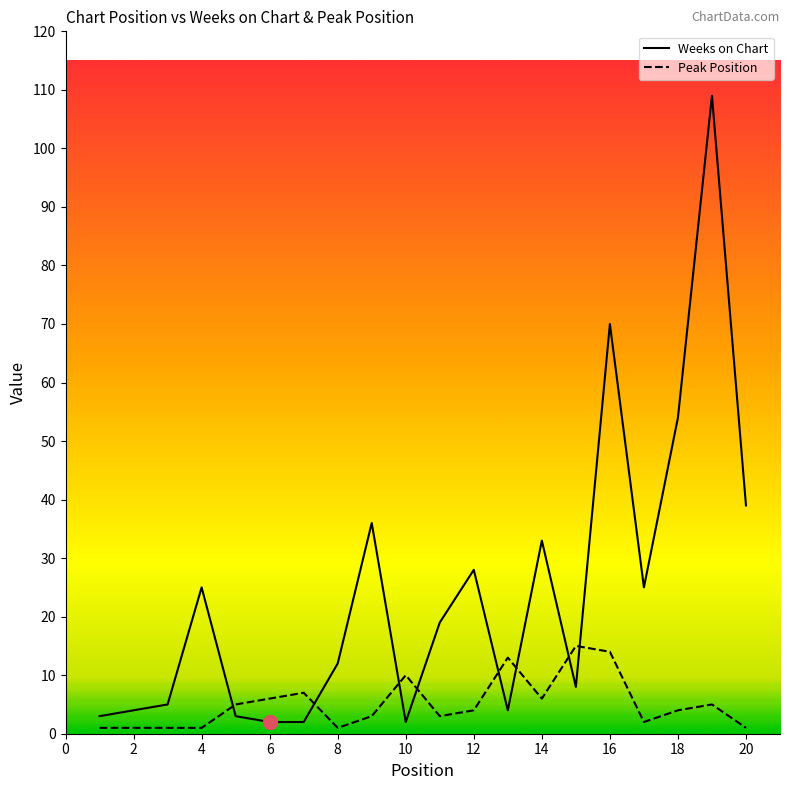

List the series in order of their peak value, highest first.

Weeks on Chart, Peak Position